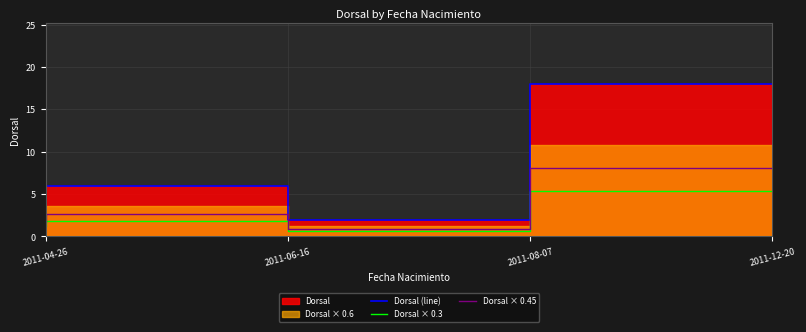

At which label is Dorsal × 0.45 closest to 4?

2011-06-16